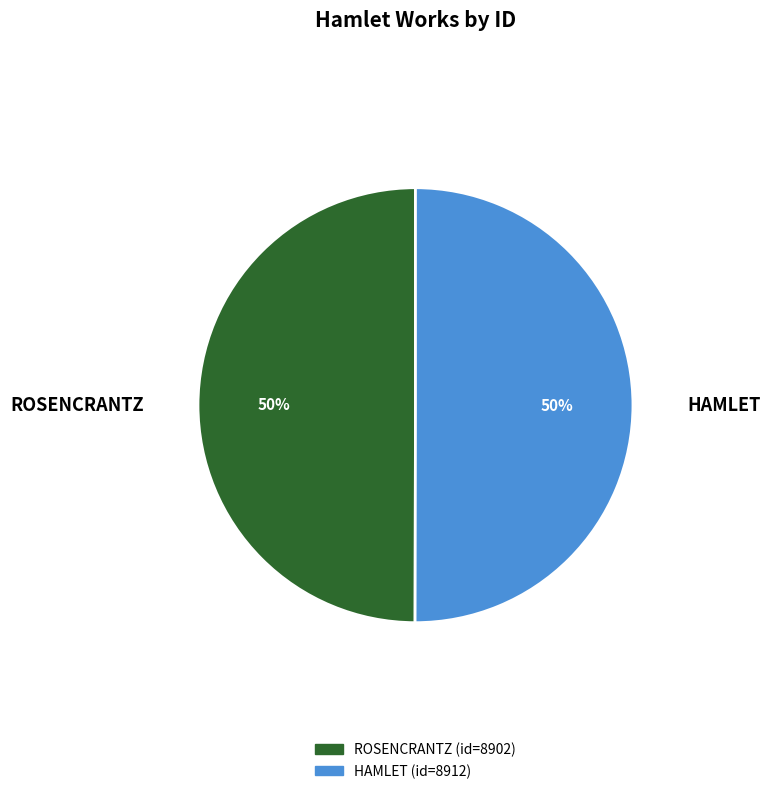

What percentage is the HAMLET slice, to the nearest percent?

50%